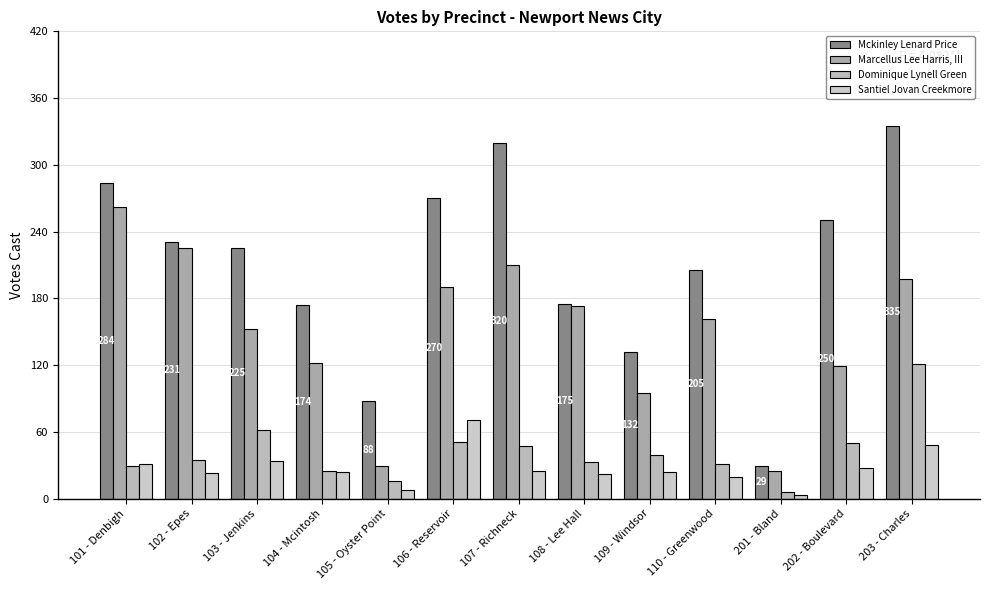

Does the chart contain stacked bars?

No